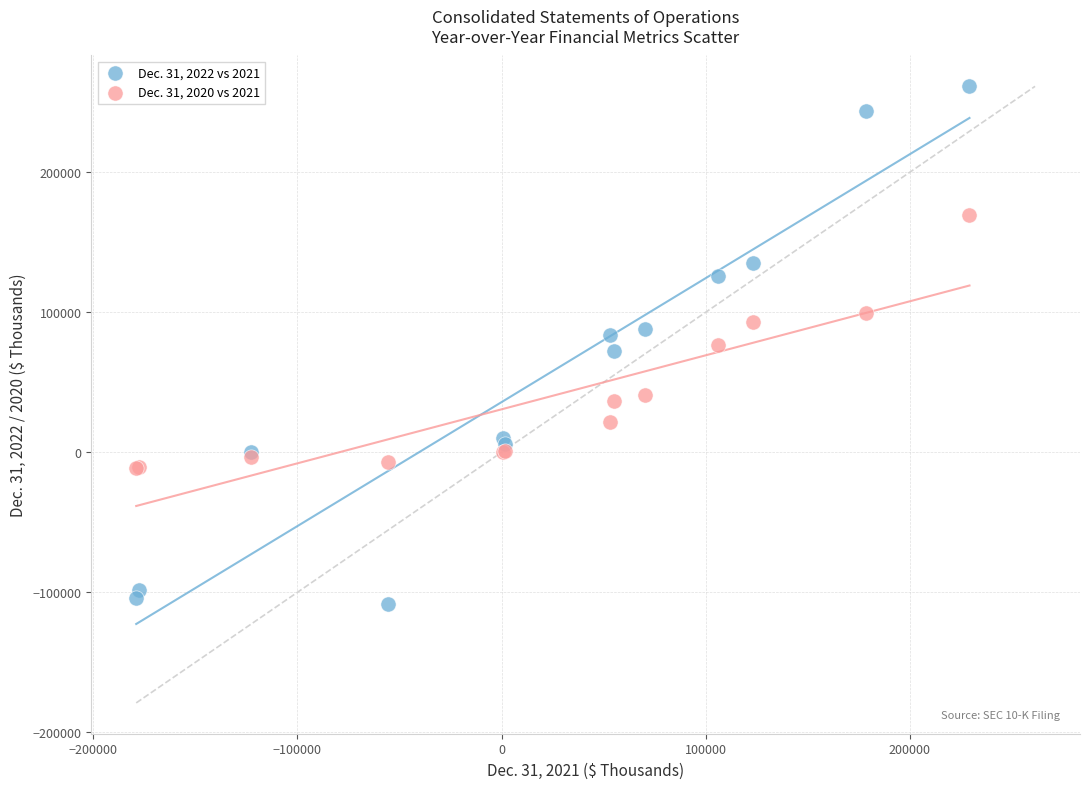

Which series contains the highest Y value?

Dec. 31, 2022 vs 2021